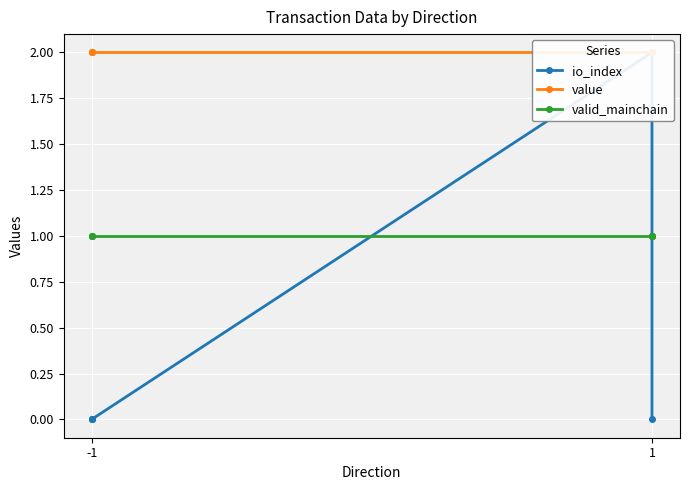

What are all the series names shown in the legend?

io_index, value, valid_mainchain